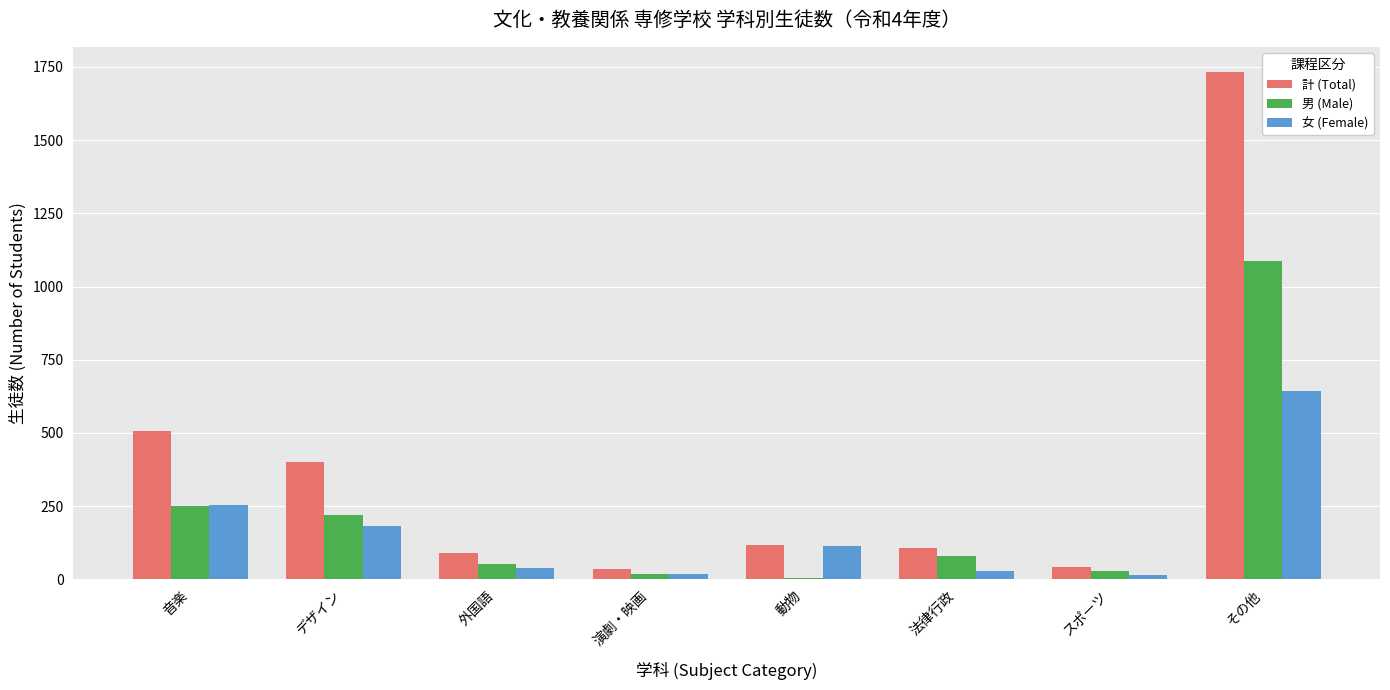

What is the approximate value of 計 (Total) at 動物, to the nearest 50?

100